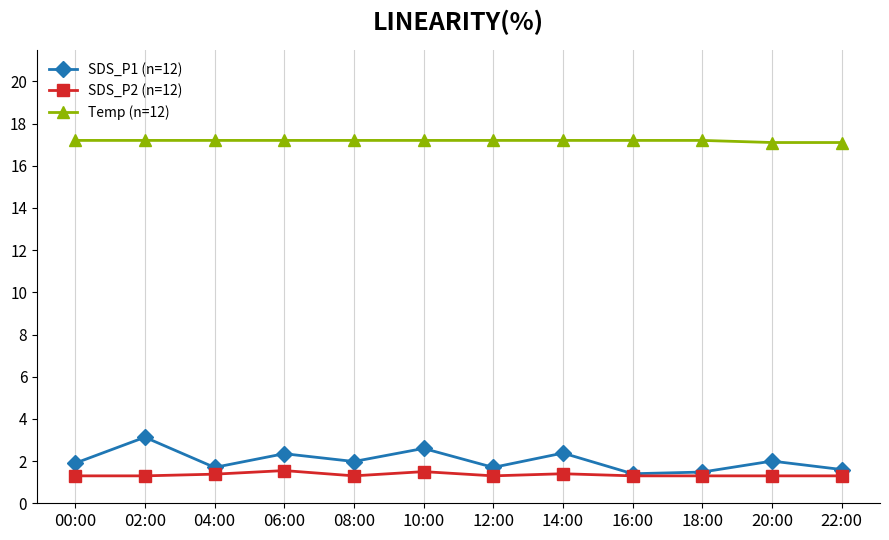

At which category does SDS_P1 (n=12) reach its first local peak?

02:00